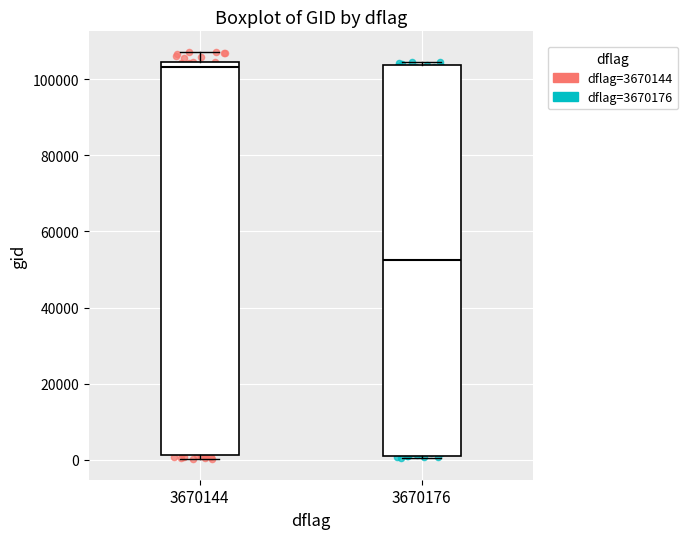

Reading left to right, read every box against the y-axis: the position of its median line, the range the box covers, and the ends of its whiskers. The values are not printed on the chart, so give them approximately, as read against the axis.

3670144: median 104000 (just below the box's upper edge), box 2000 to 104000, whiskers 0 to 108000
3670176: median 52000, box 2000 to 104000, whiskers 0 to 104000 (just above the box's upper edge)